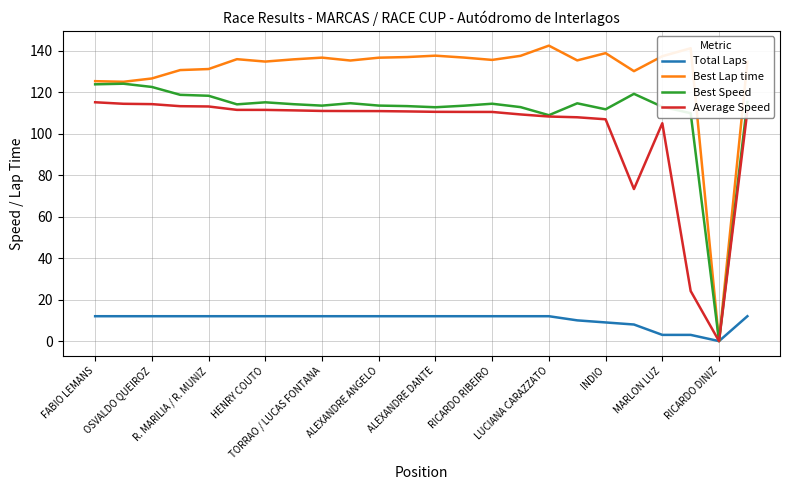

Which series has the widest spread of values?

Best Lap time